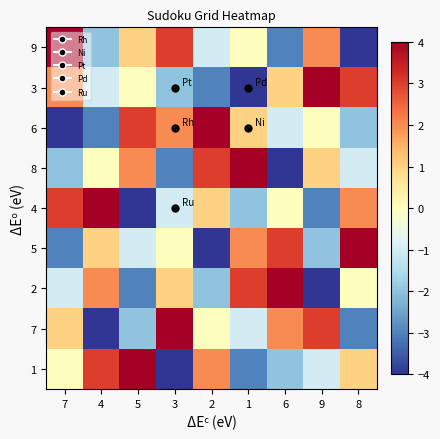

What is the greatest value displayed?

4